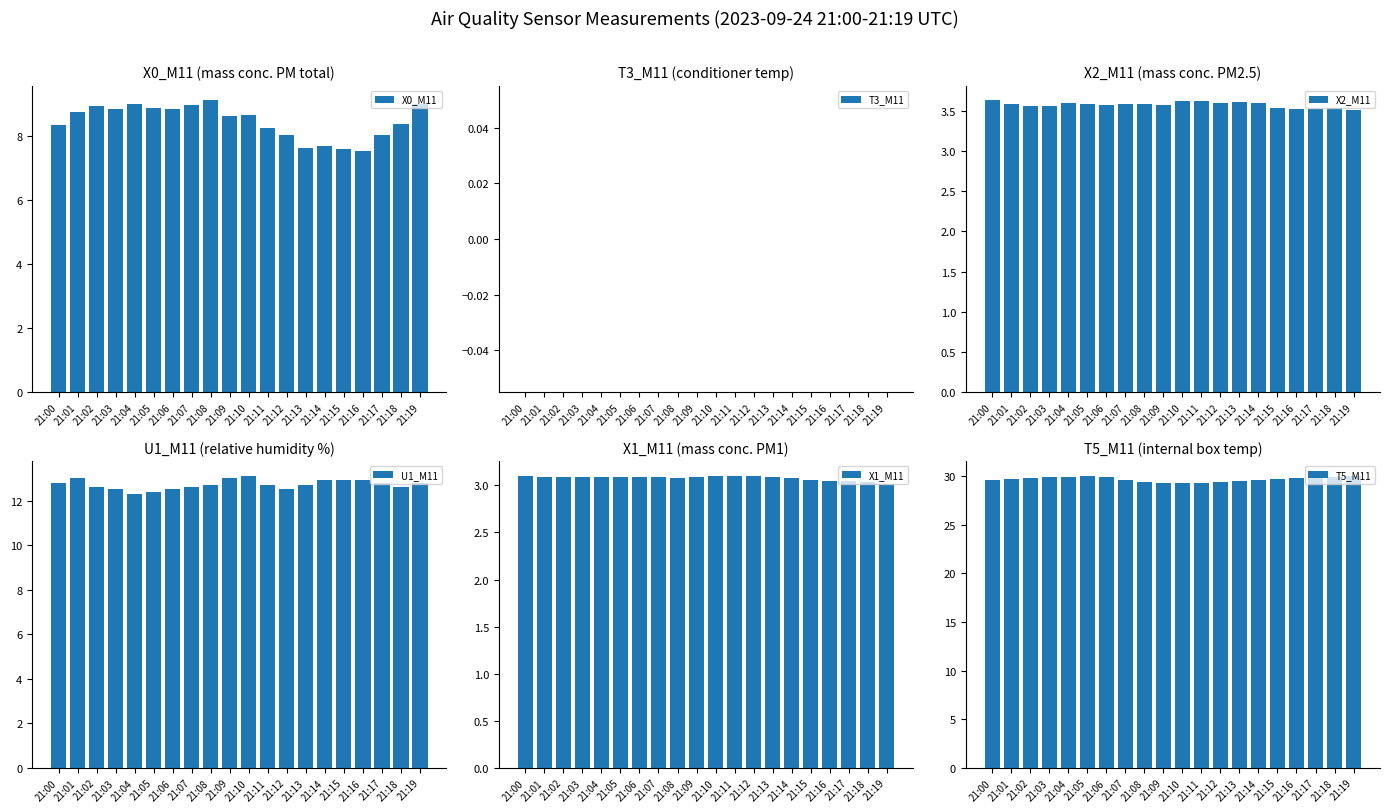

What is the sum of the T5_M11 values at 21:02 and 21:16?

59.6